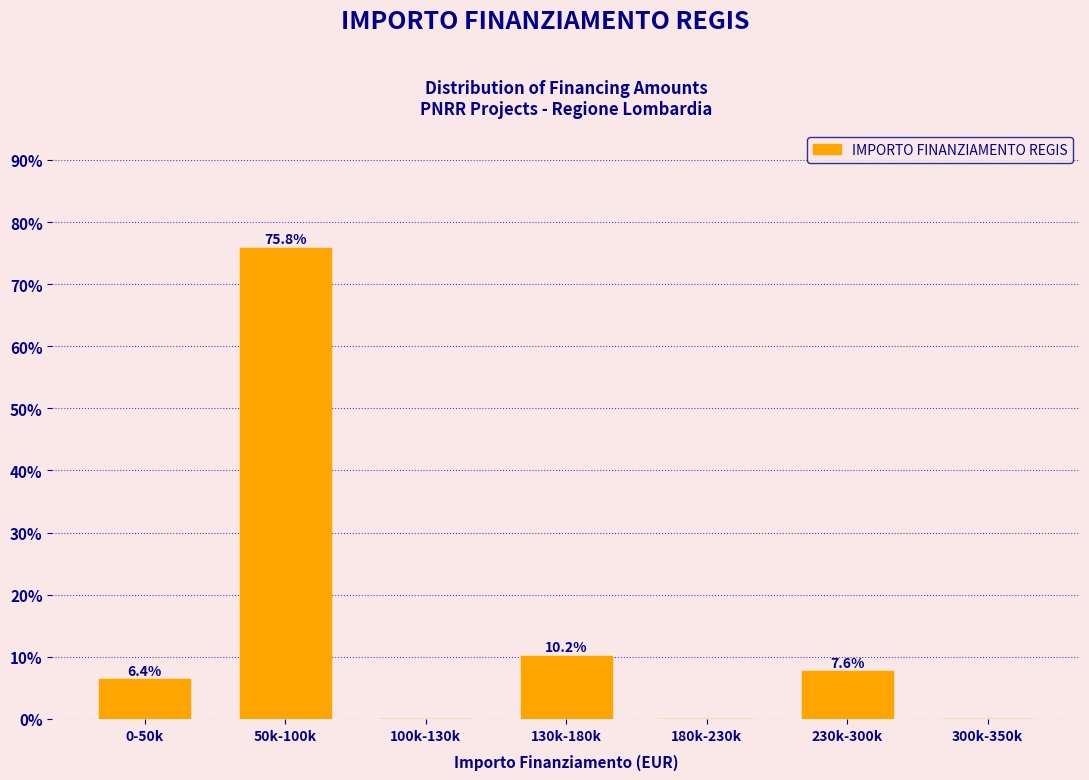

Reading left to right, what are all the values shown in this chart?

0-50k=6.4	50k-100k=75.8	100k-130k=0.0	130k-180k=10.2	180k-230k=0.0	230k-300k=7.6	300k-350k=0.0